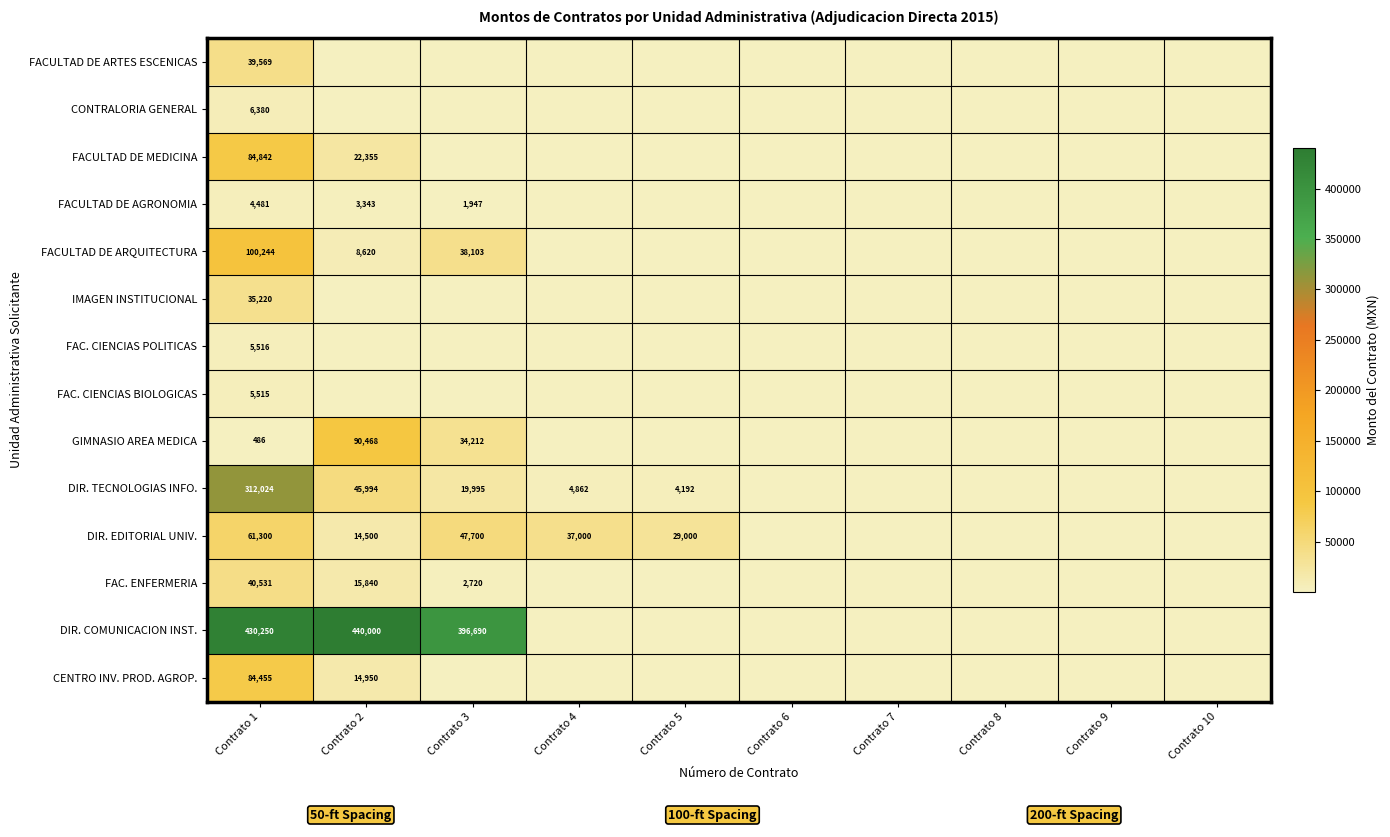

The value of FAC. ENFERMERIA at Contrato 1 is 40531.3. True or false?

True